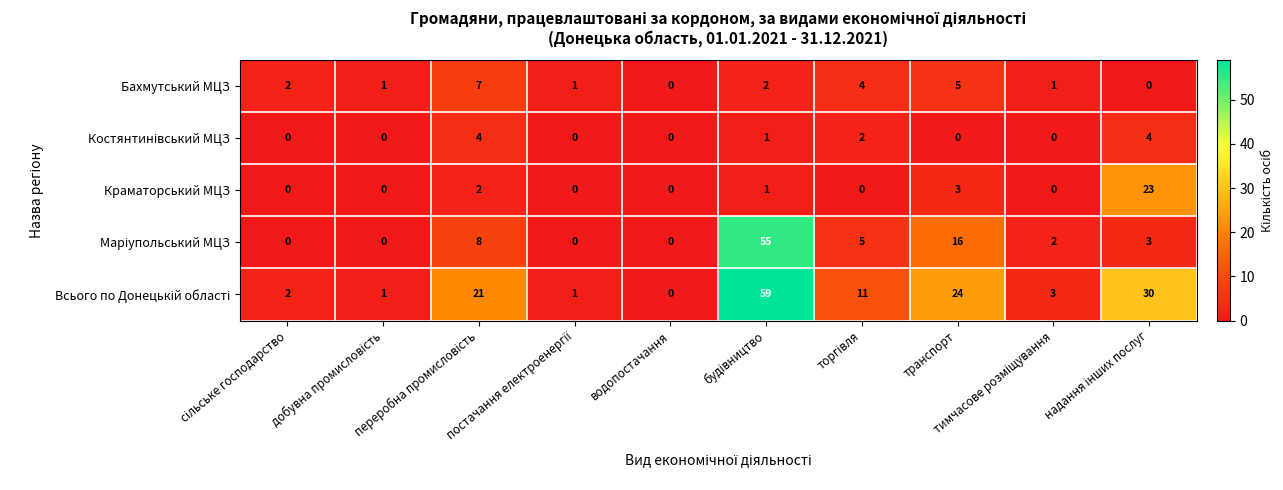

How many distinct data groups are displayed?

5